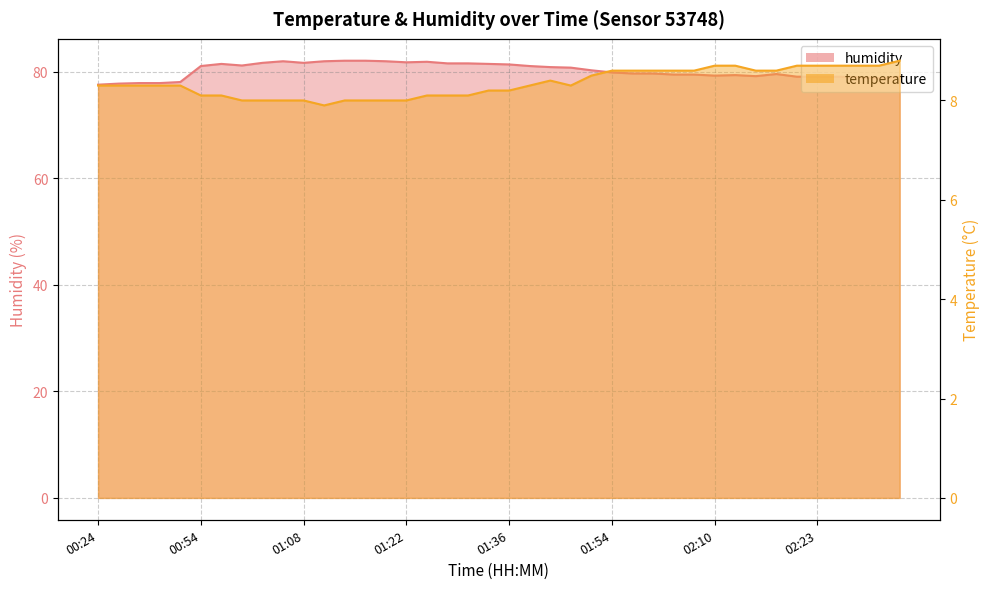

The temperature series shows 3.5 at 00:26. True or false?

False